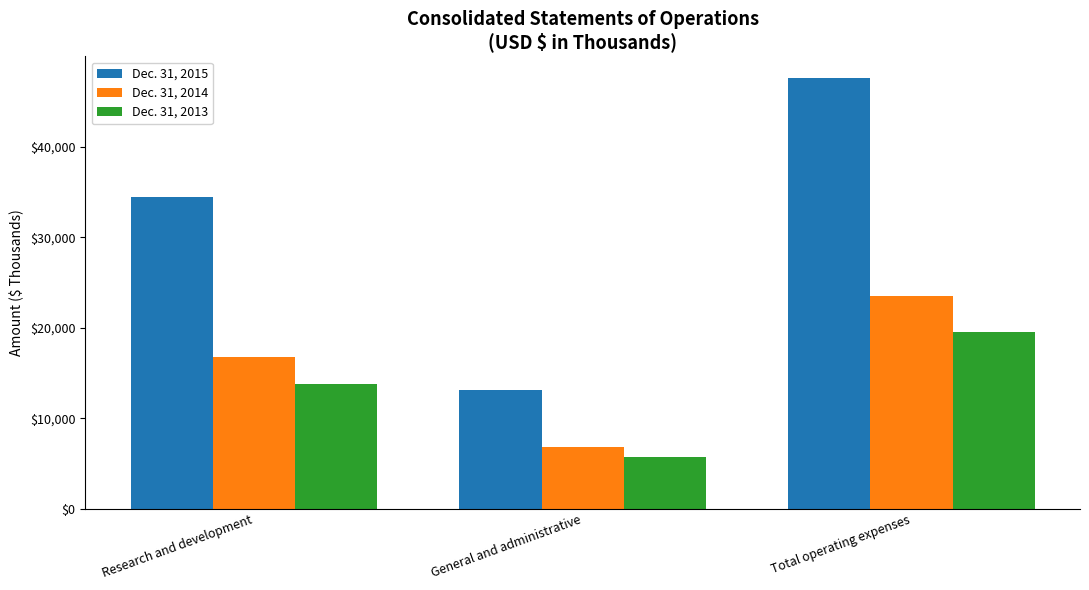

At how many categories does at least one series exceed 30006?

2